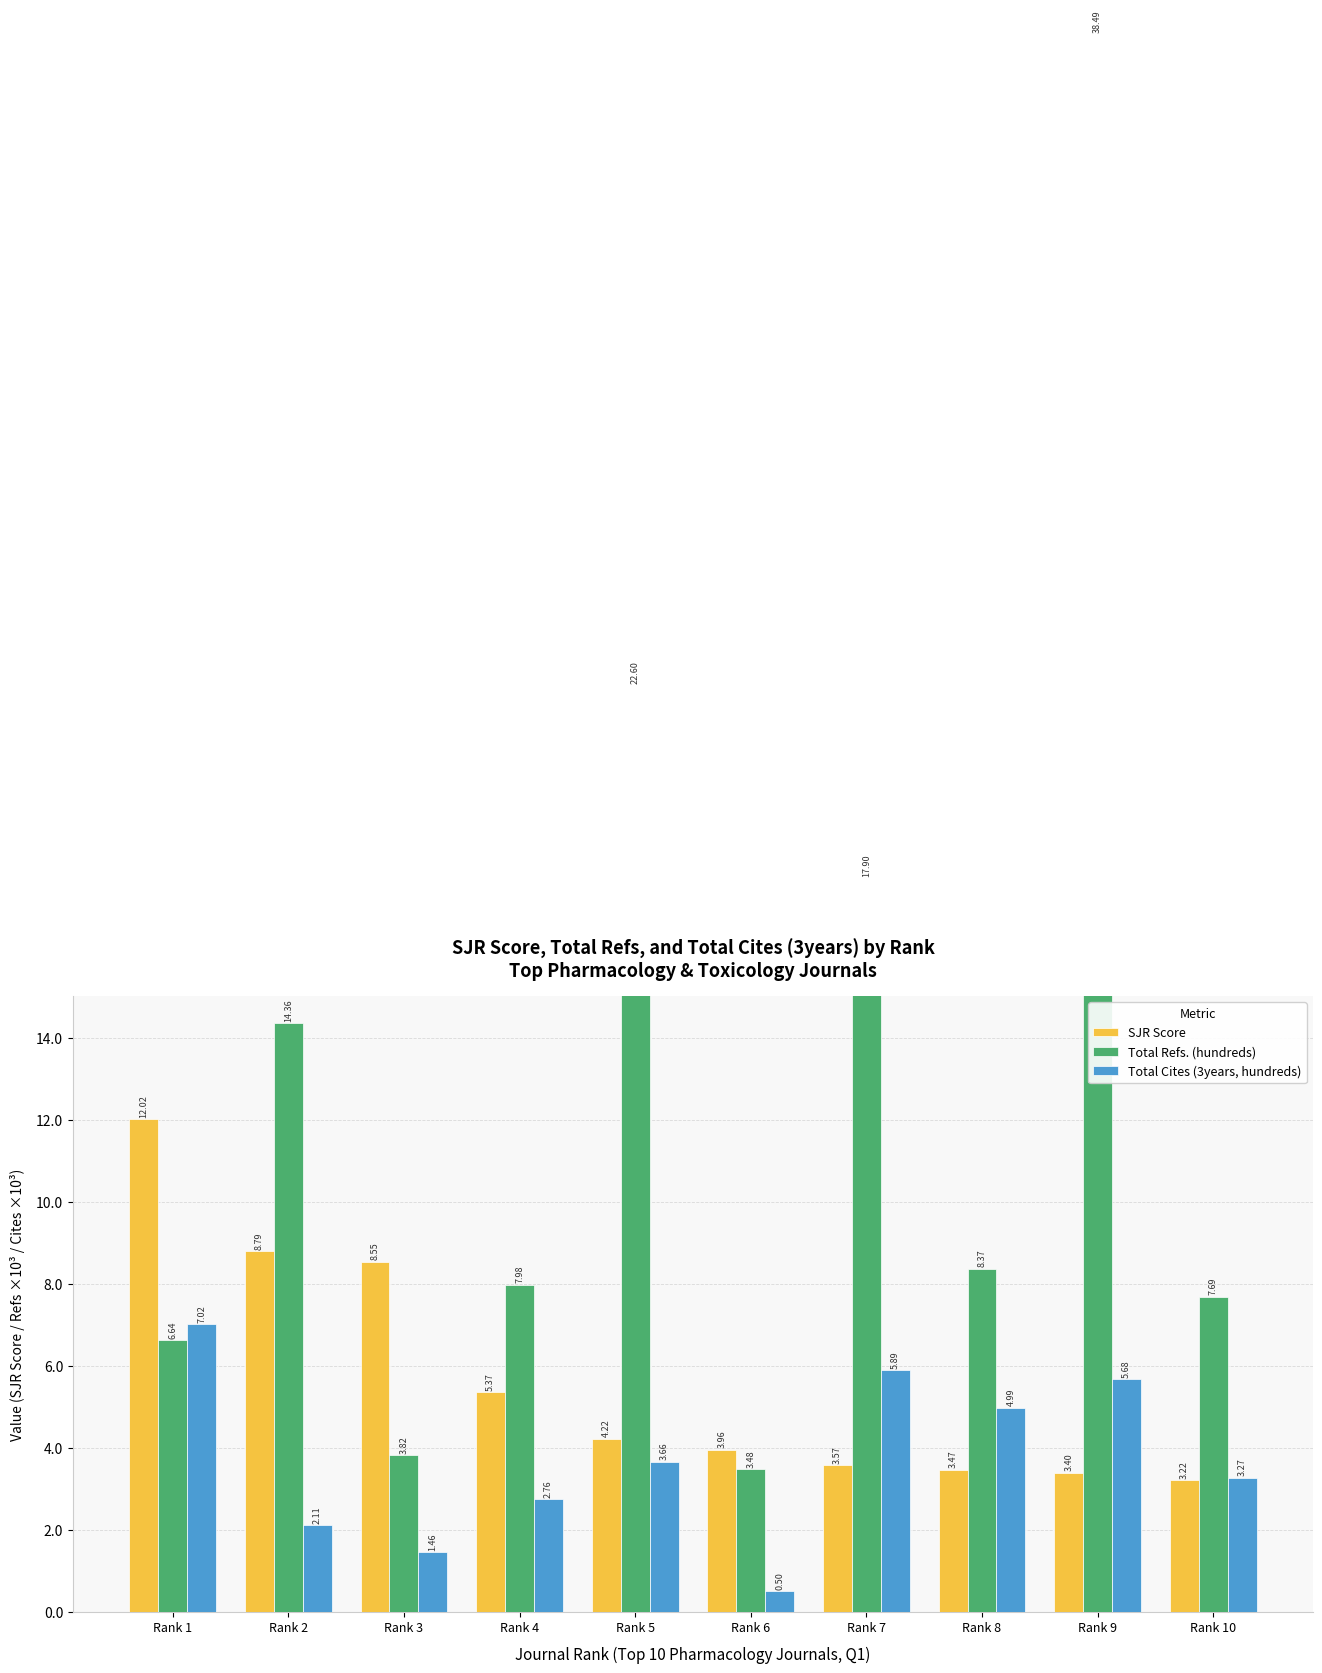

What is the difference between the maximum and second lowest values in the Total Cites (3years, hundreds) series?

5.6